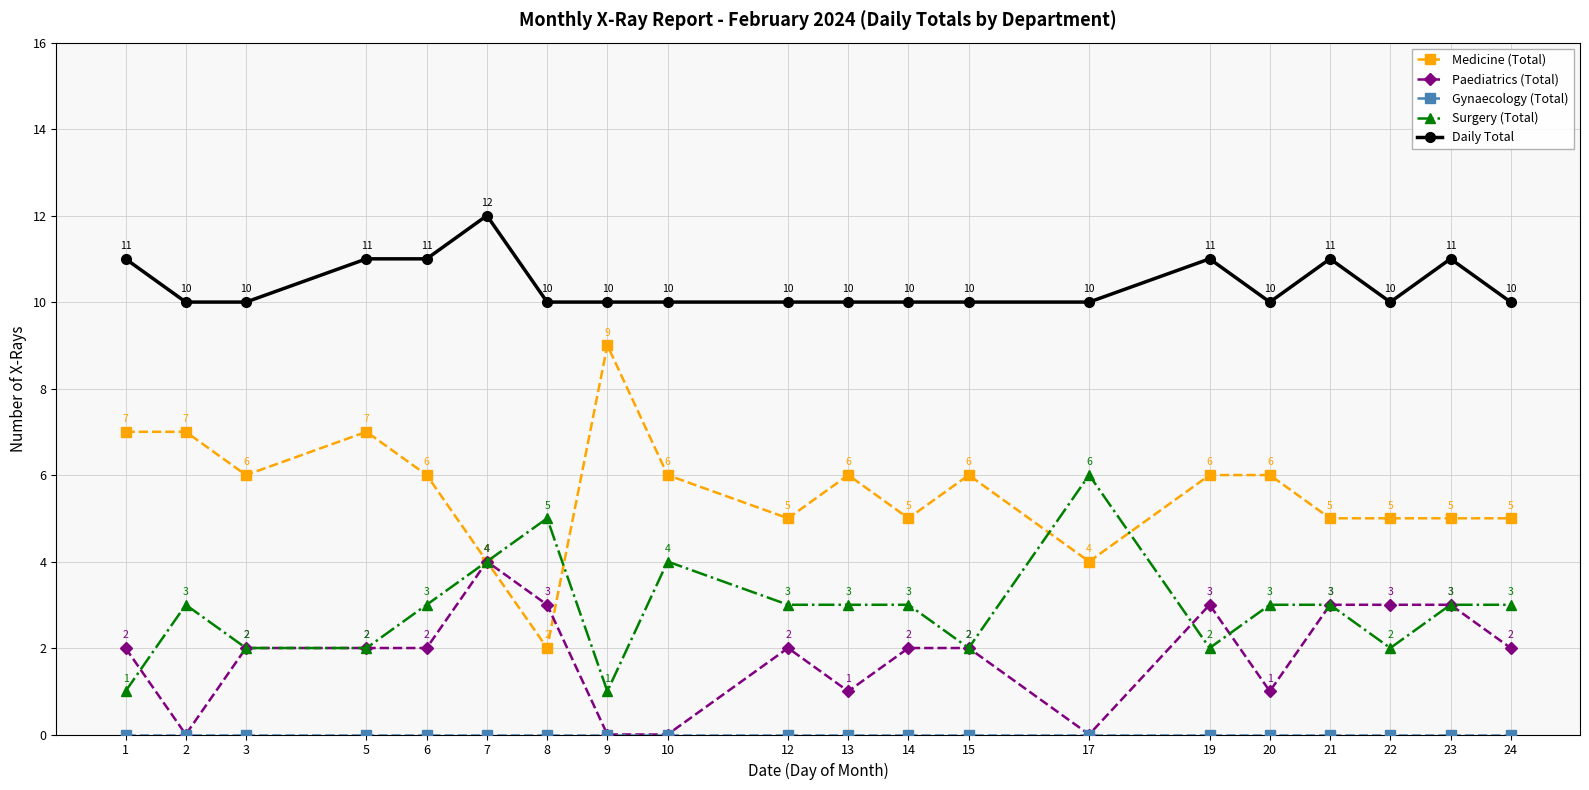

True or false: Surgery (Total) and Medicine (Total) intersect in this chart.

True